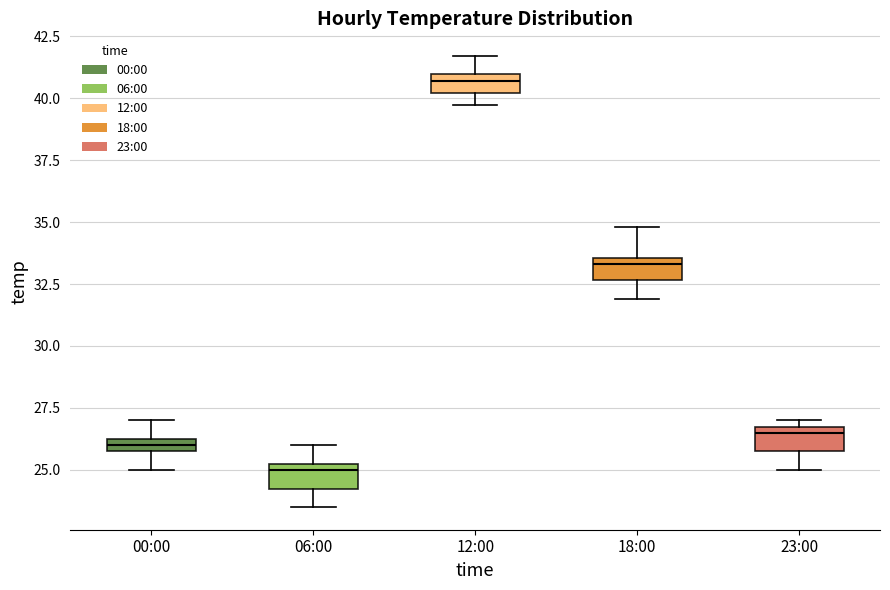

Which box's median line is the lowest?

06:00